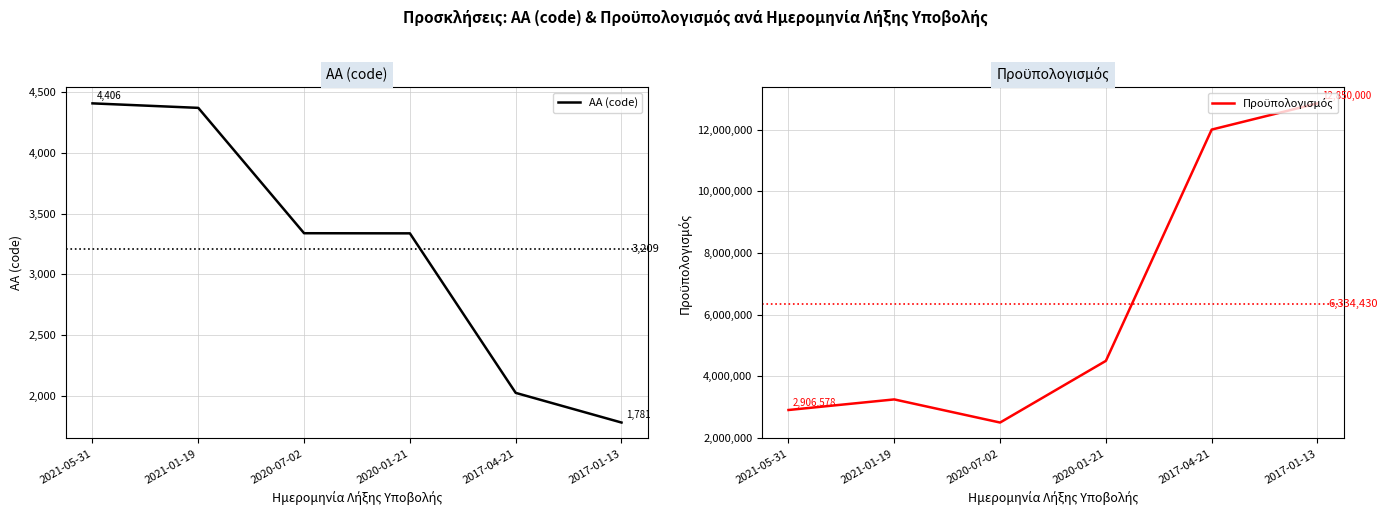

True or false: ΑΑ (code) and Πρoϋπολογισμός intersect in this chart.

False